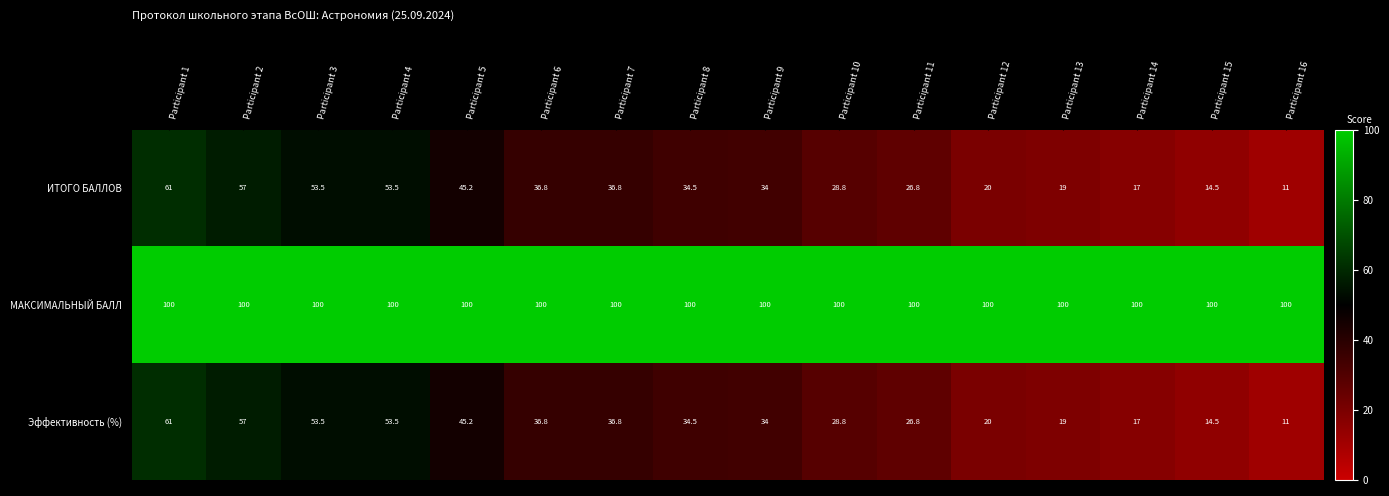

What is the difference between the highest and lowest values at Participant 9?

66.0